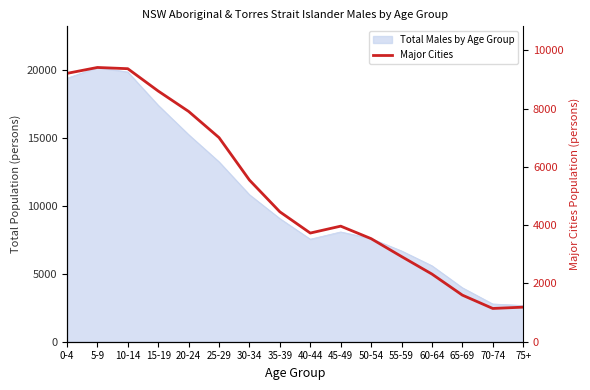

Which has a higher value, 70-74 or 5-9?

5-9